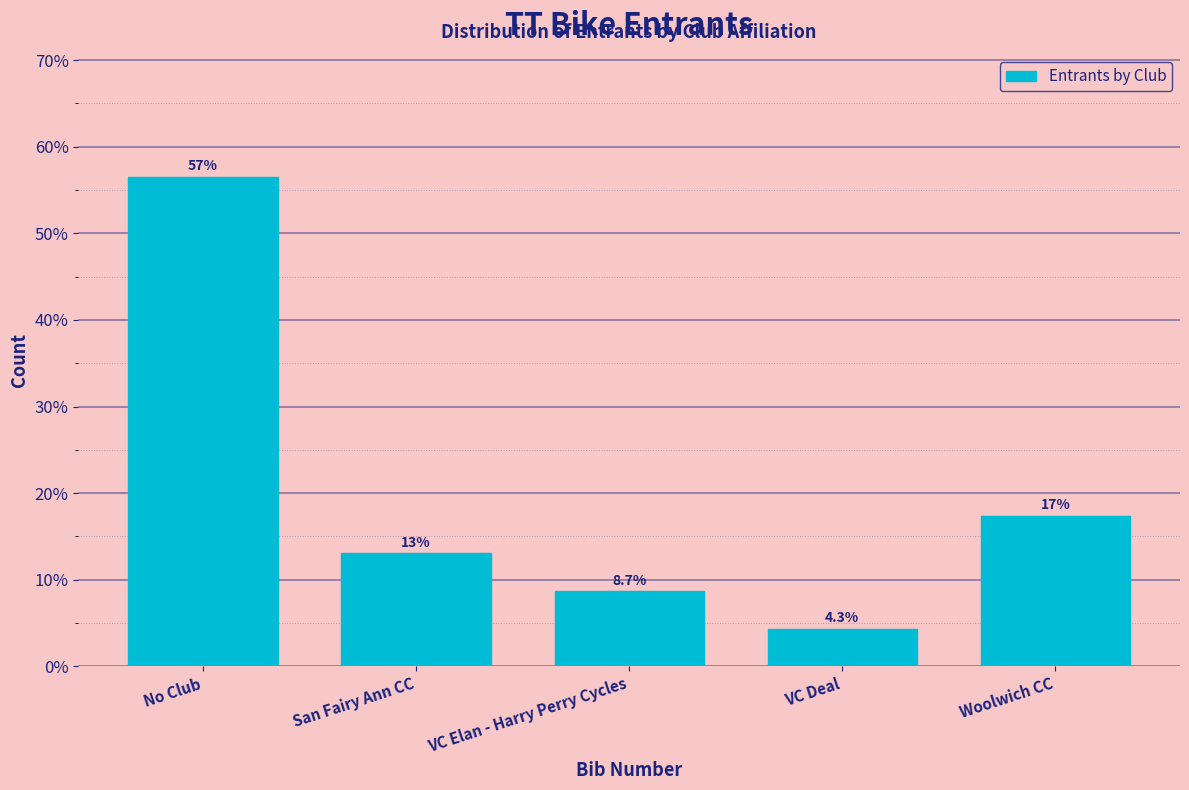

Reading left to right, what are all the values shown in this chart?

56.5	13.0	8.7	4.3	17.4